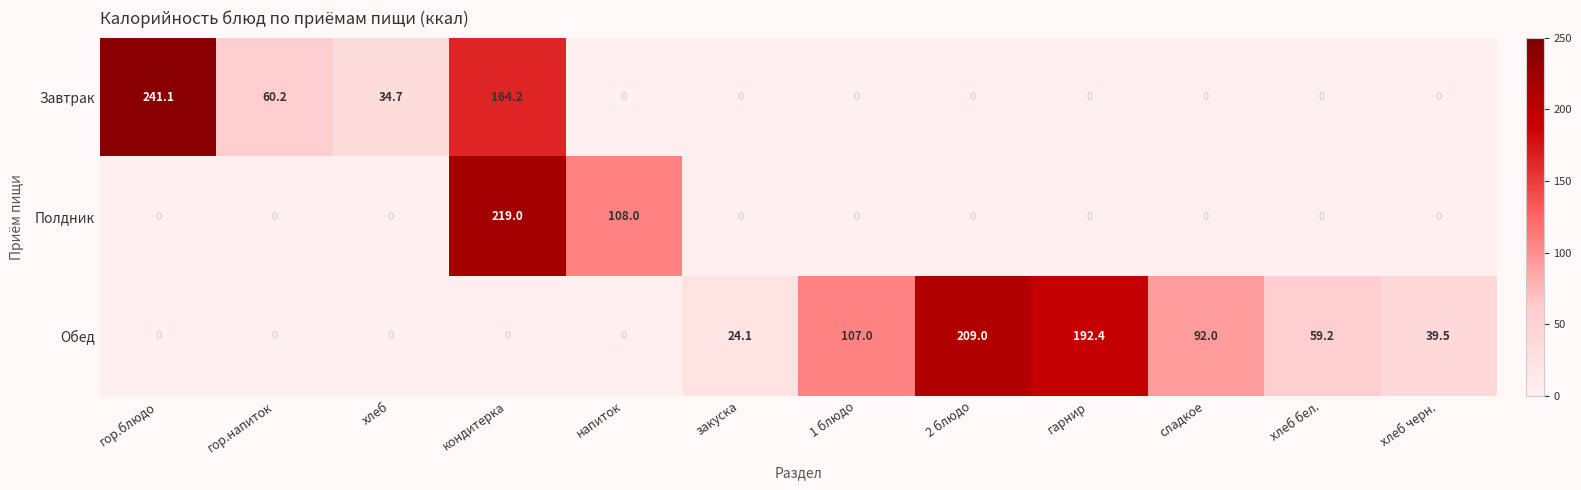

Rank the series by their maximum value, from highest to lowest.

Завтрак, Полдник, Обед